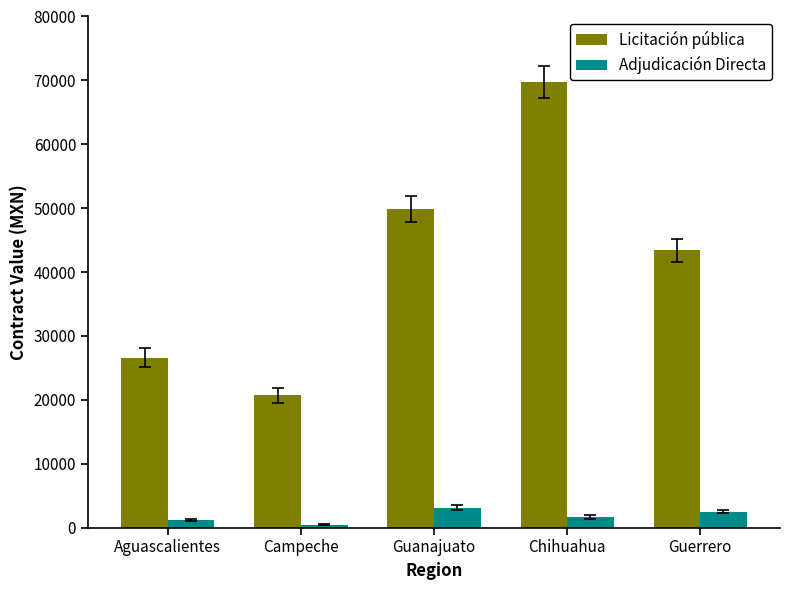

What is the total value across all series at Campeche?

21177.0